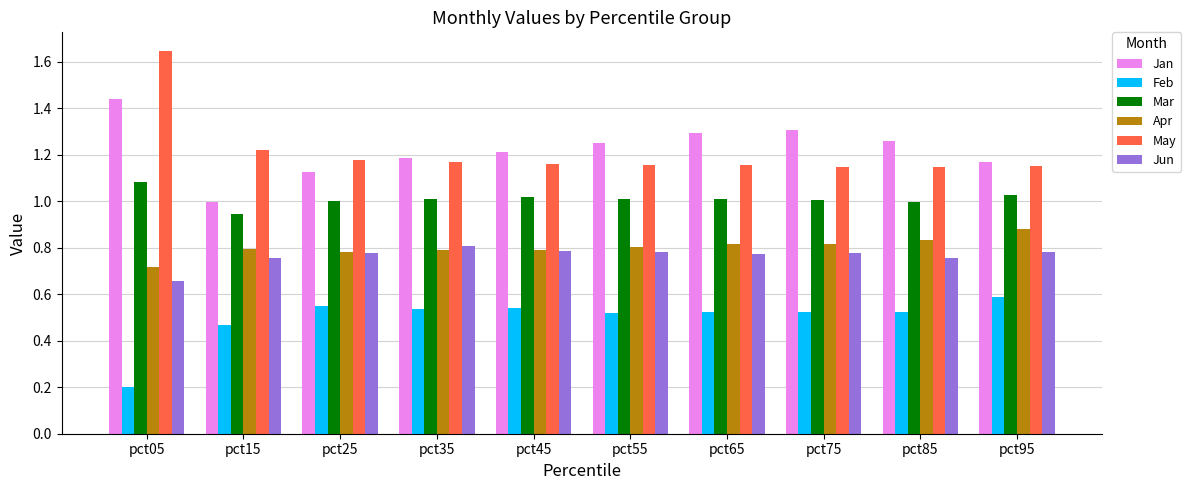

Between pct05 and pct35, which series saw the biggest shift?

May